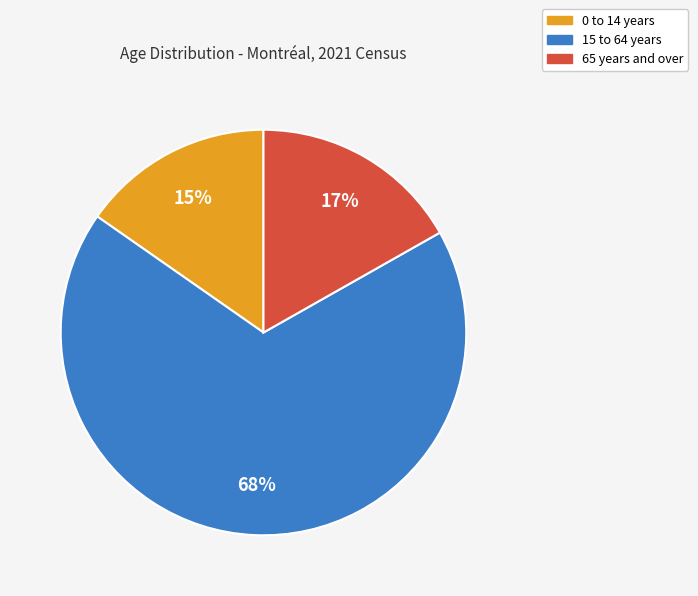

Which has a higher value, 65 years and over or 0 to 14 years?

65 years and over